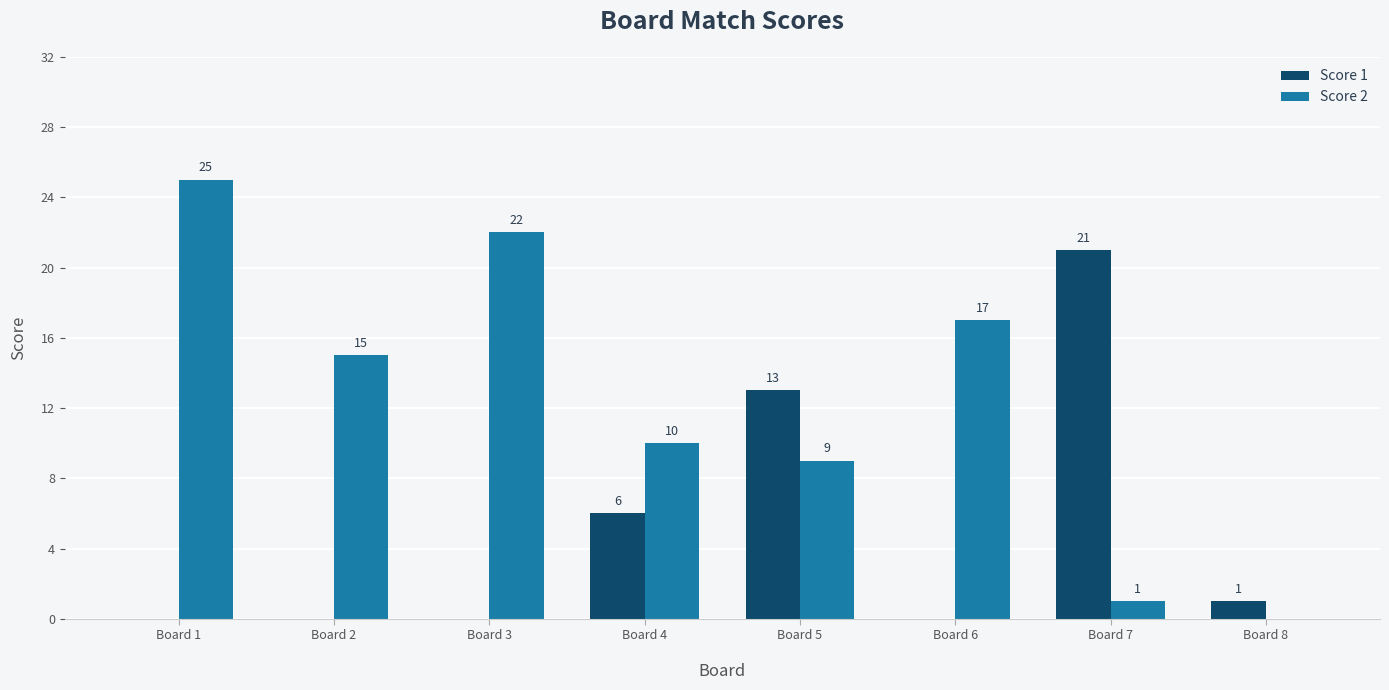

Which series has the largest total across all categories?

Score 2